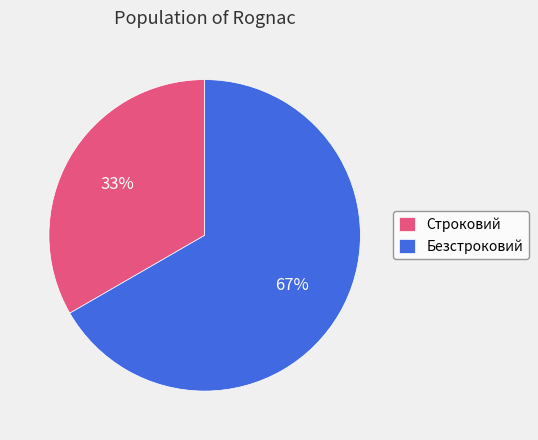

To the nearest percent, what is the average slice percentage?

50%